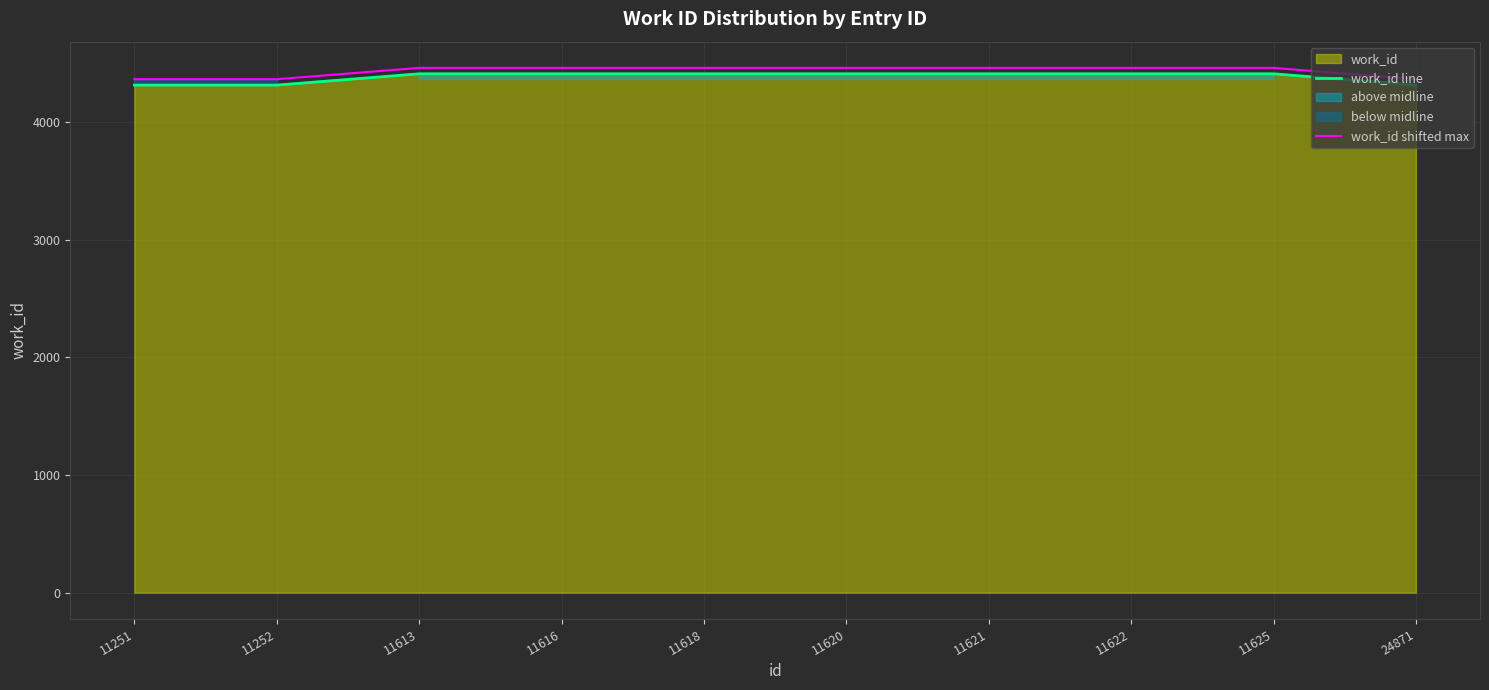

True or false: work_id line and work_id shifted max cross at least once.

False